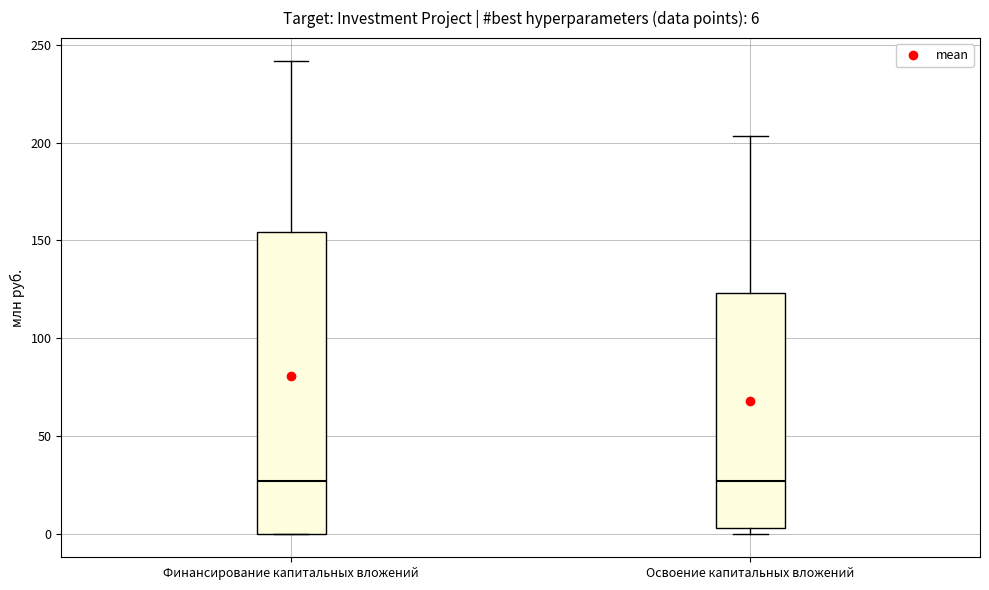

Comparing the boxes themselves (not the whiskers), which one is the tallest?

Финансирование капитальных вложений